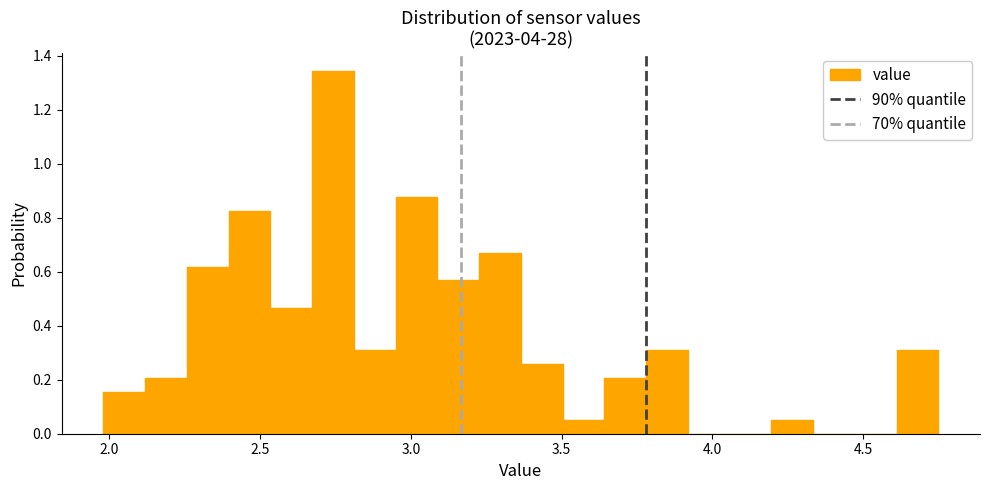

Read against the x-axis, roughly where is the centre of the tallest bar?

2.75